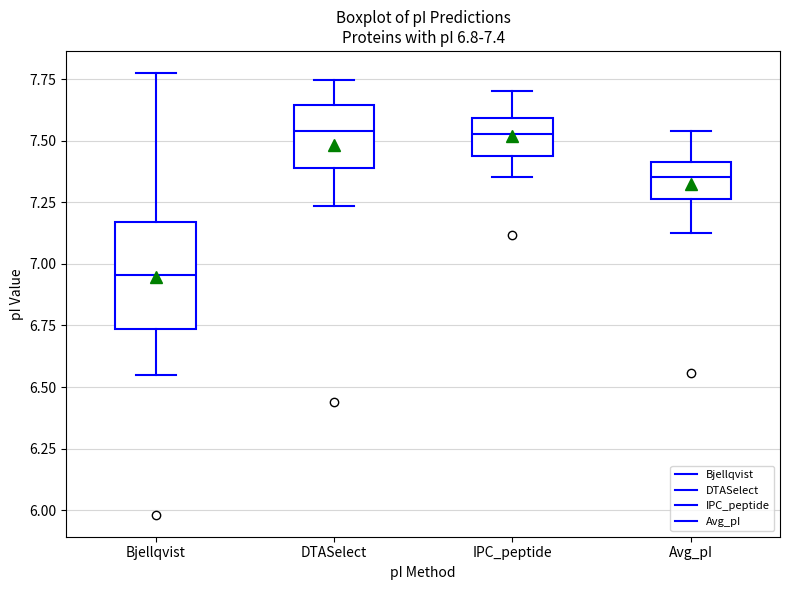

Which box has the lowest median line?

Bjellqvist